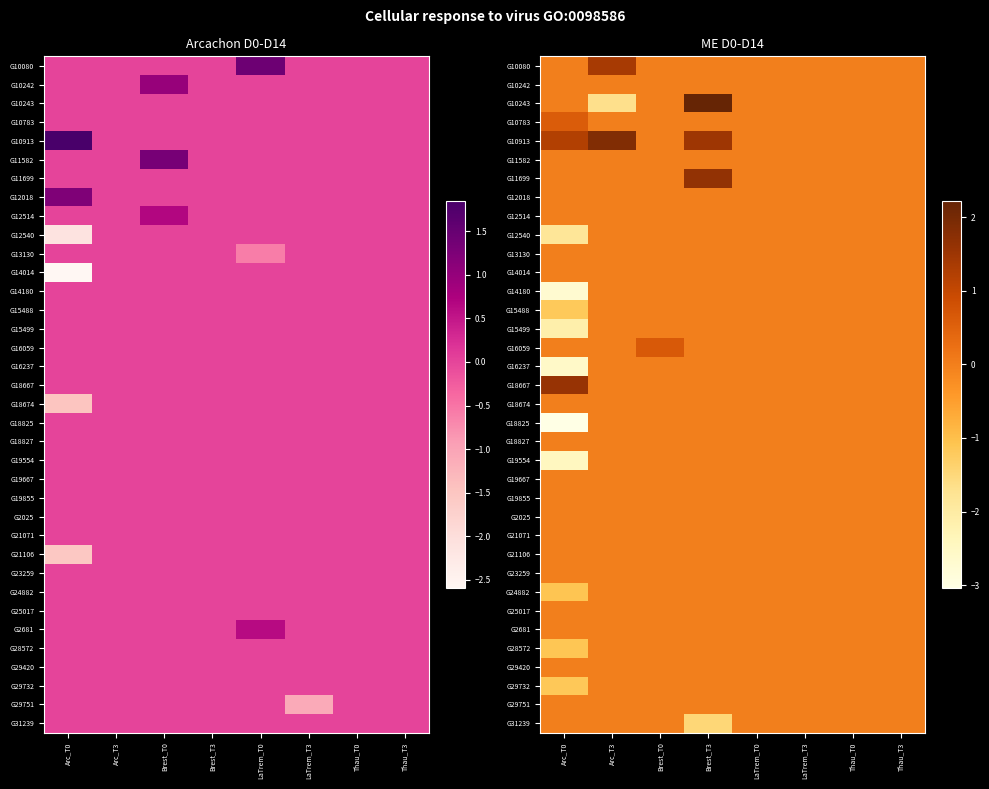

Count the number of data series in this chart.

36